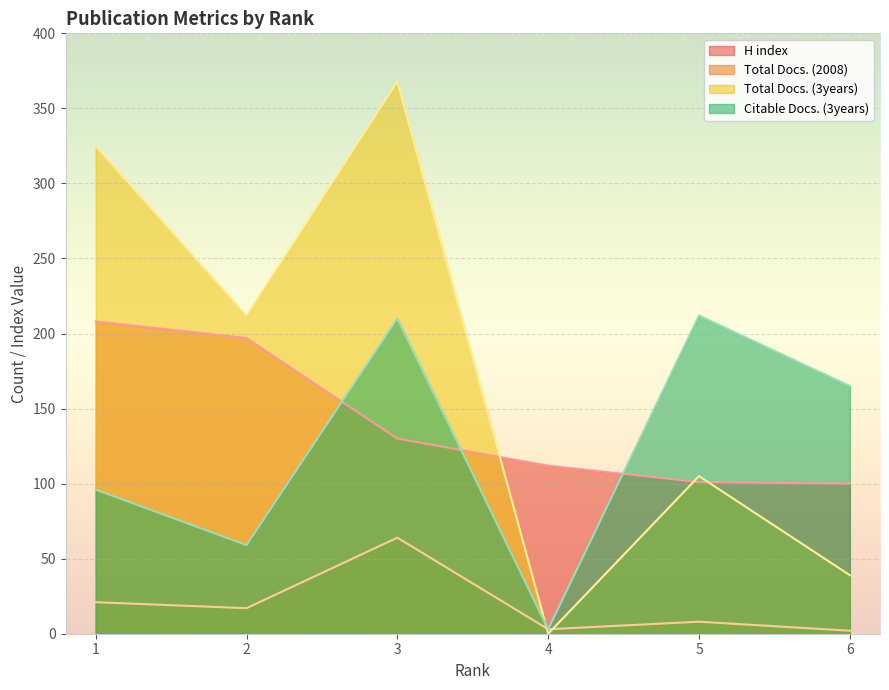

What is the average value of the Citable Docs. (3years) series?

124